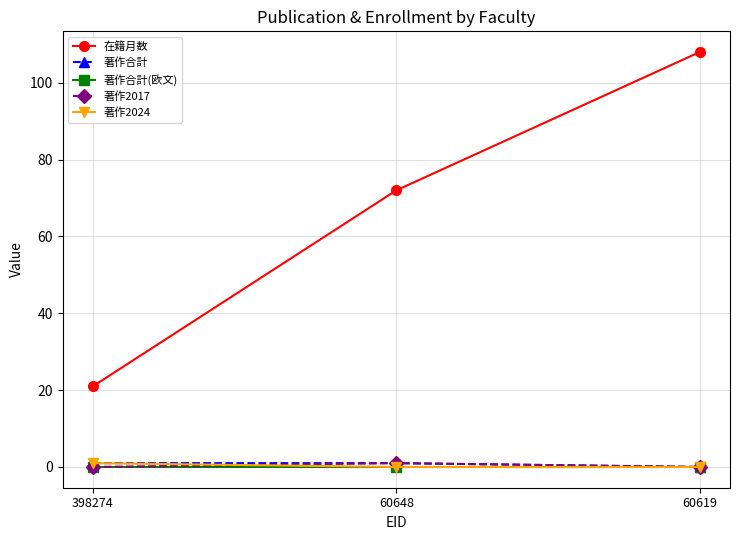

Which series has the largest range (max minus min)?

在籍月数